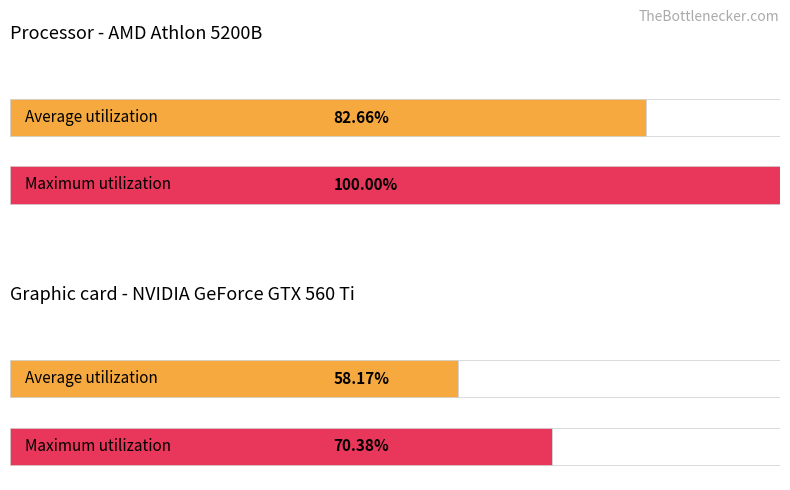

What are all the series names shown in the legend?

Average utilization, Maximum utilization